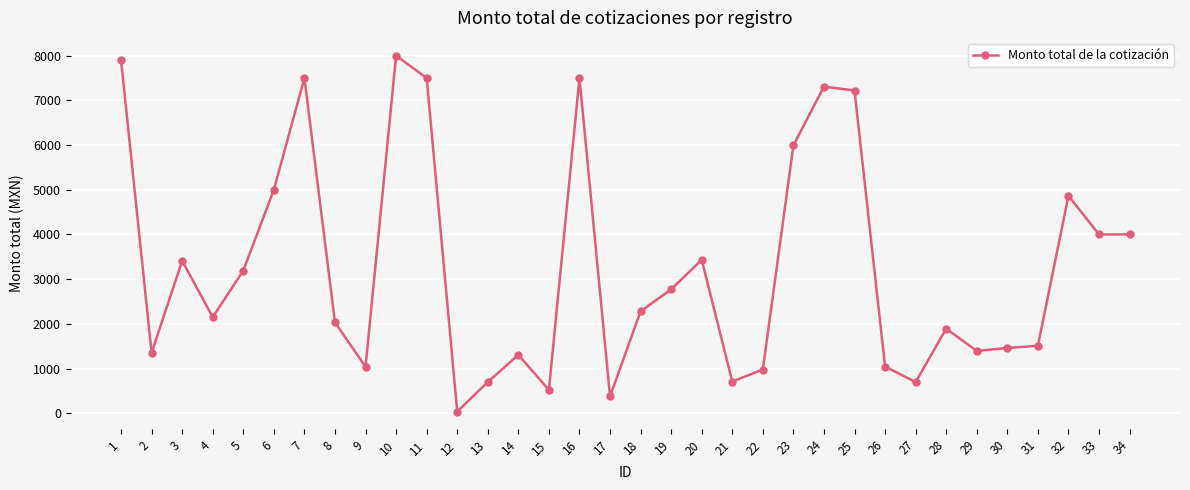

Is it true that the value at 28 is 638.8?

False